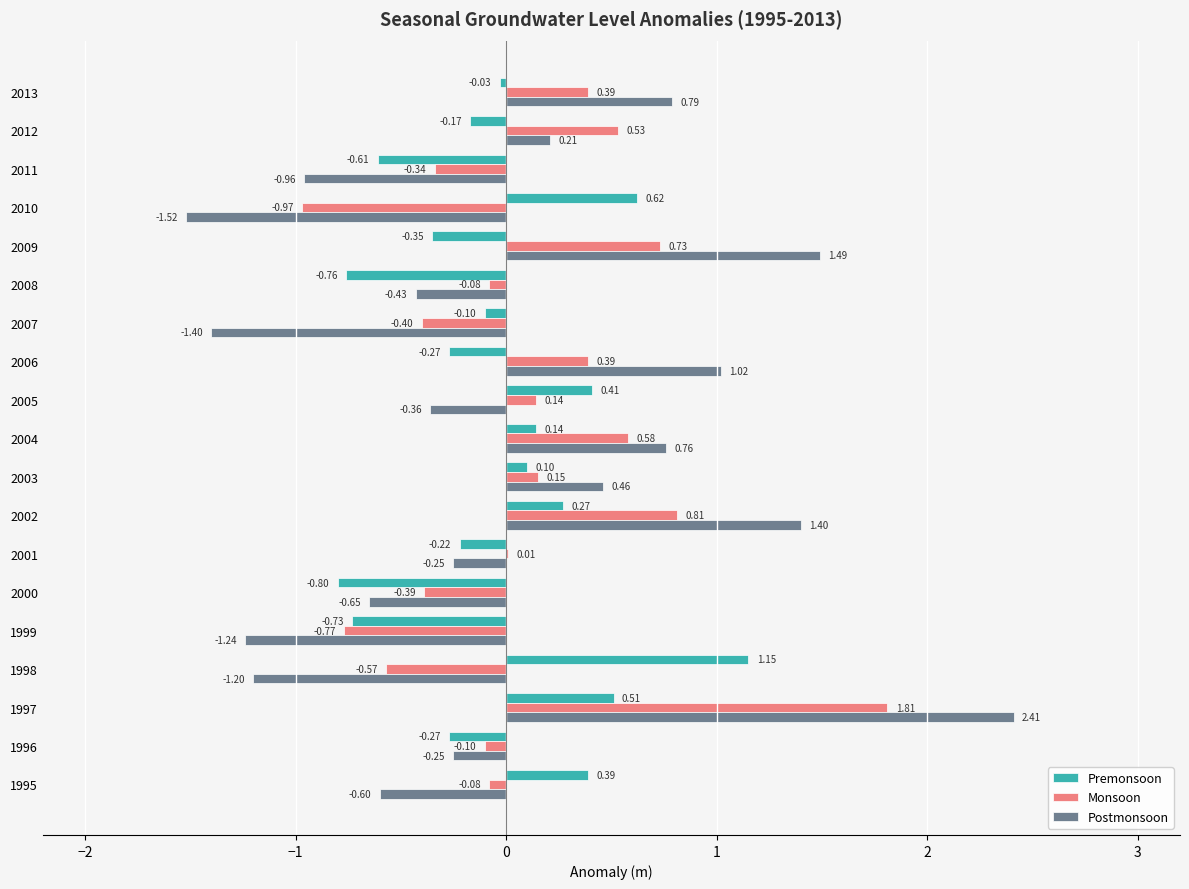

What is the total value across all series at 2002?

2.5